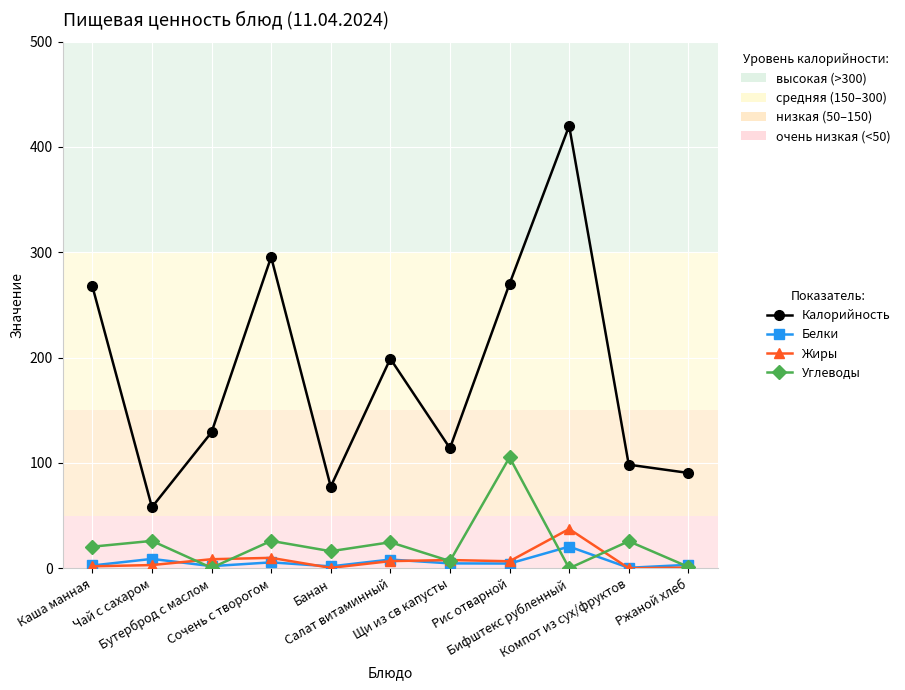

True or false: Калорийность and Белки intersect in this chart.

False